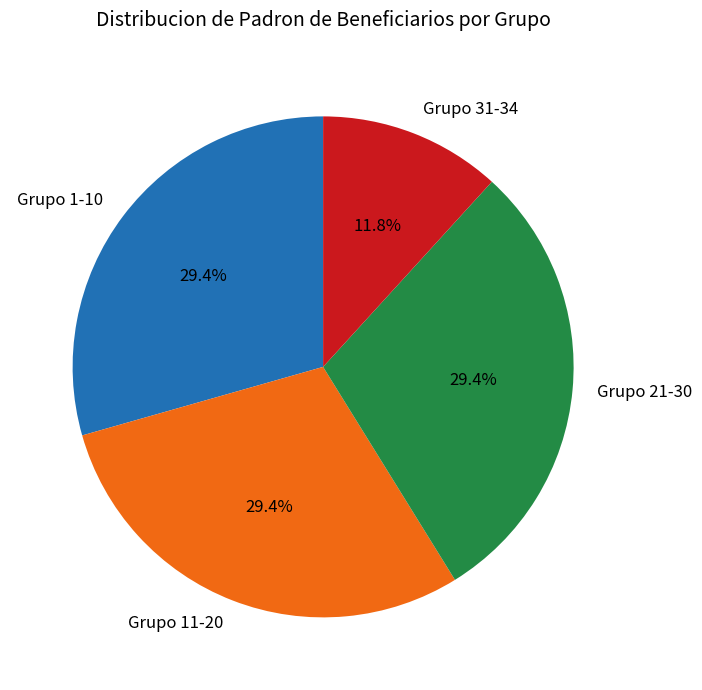

What is the total percentage of Grupo 21-30 and Grupo 31-34?

41.2%